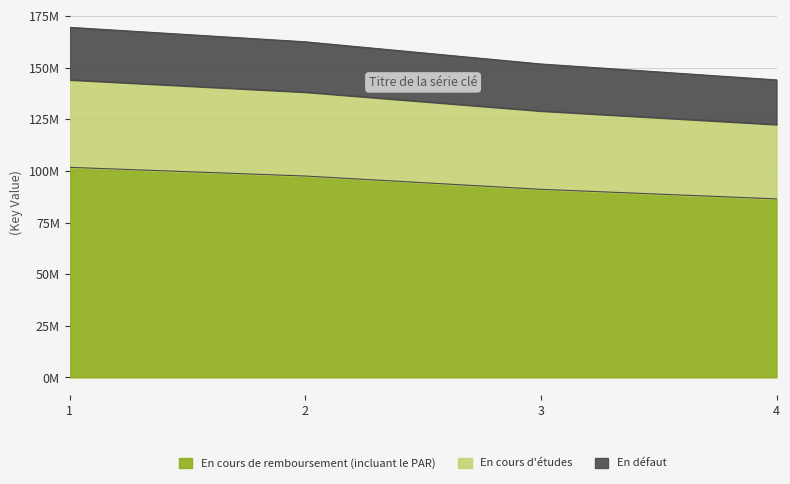

The value at 2 is 162539055. True or false?

True